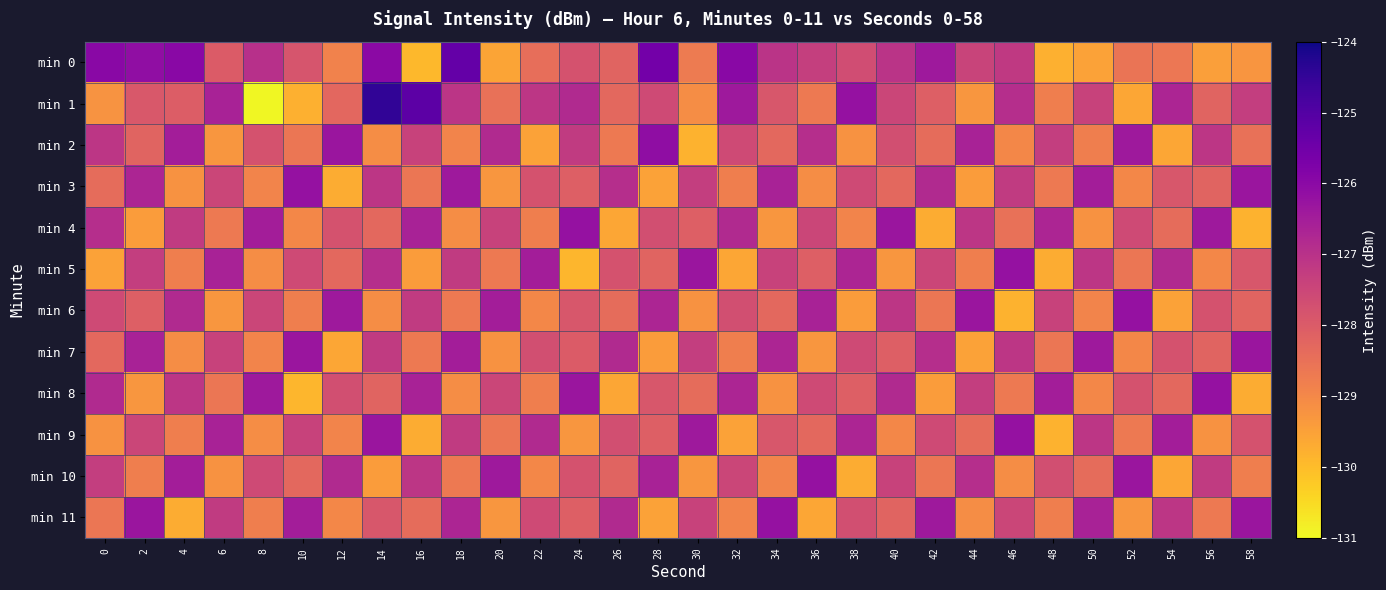

Rank the series at 58 from highest to lowest value.

min 3, min 7, min 11, min 1, min 9, min 5, min 6, min 2, min 10, min 0, min 8, min 4